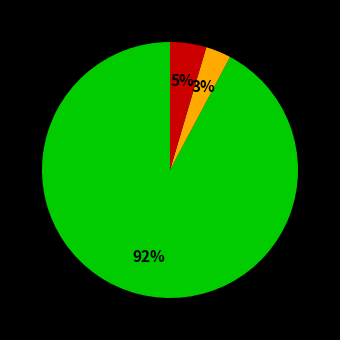

Does any single category account for the majority?

Yes